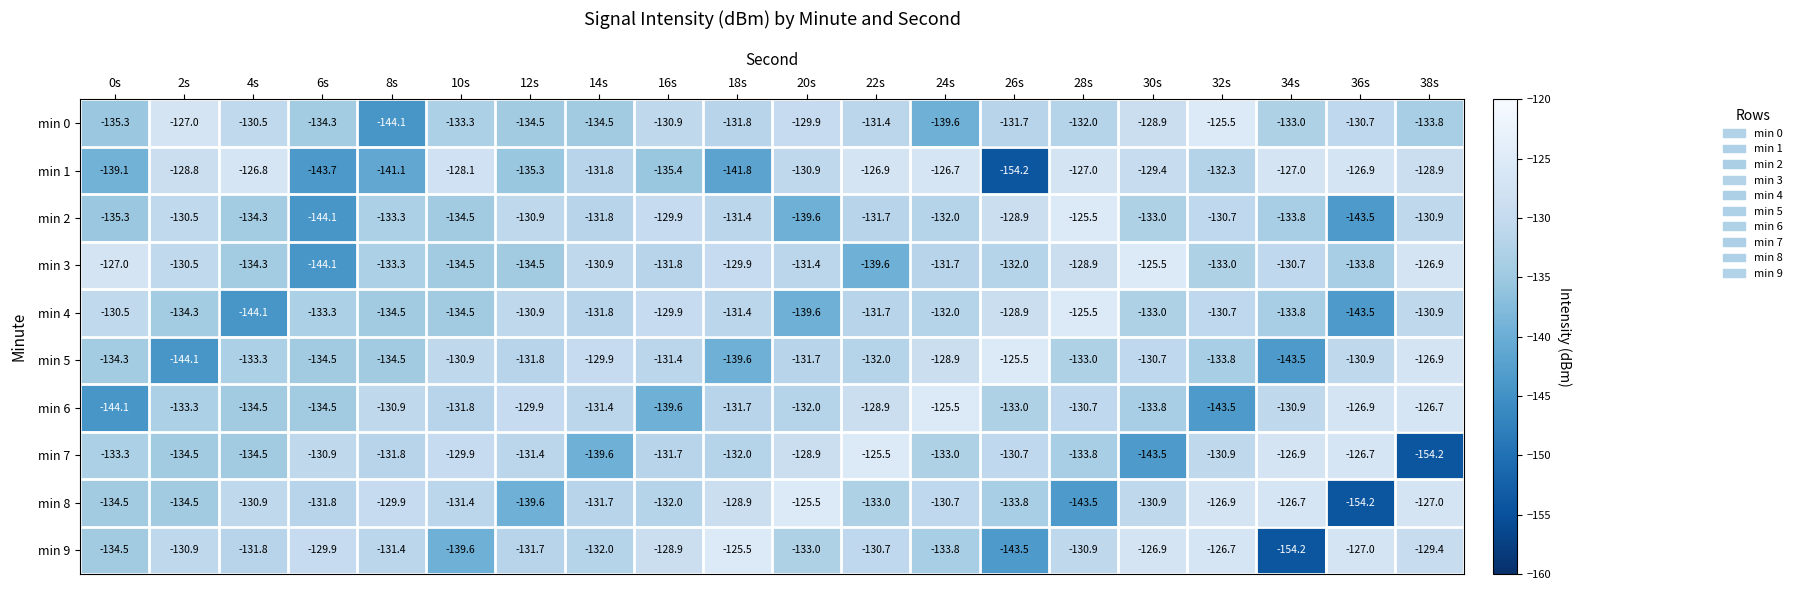

What is the sum of all min 1 values?

-2662.1